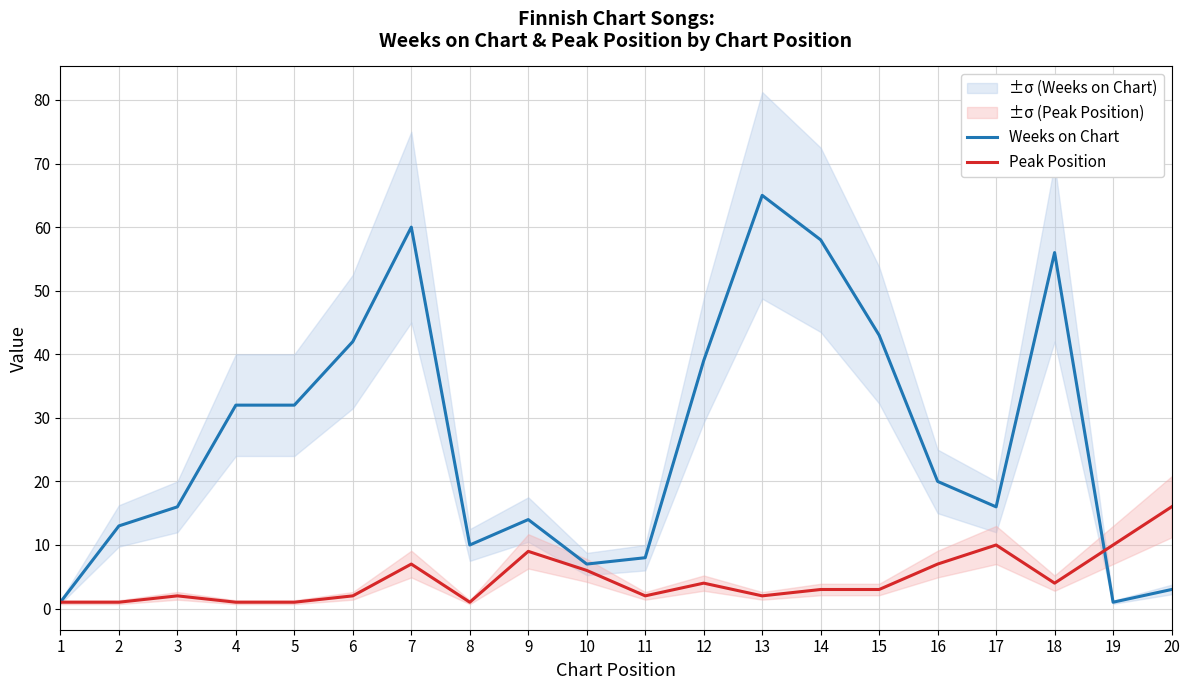

How many lines are shown in the chart?

2